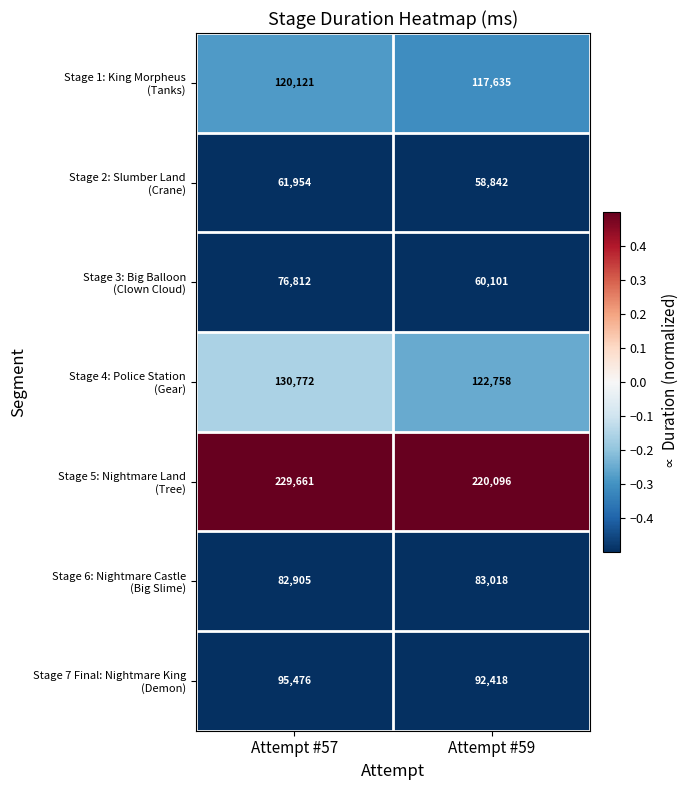

At which category is the sum across all series the highest?

Attempt #57